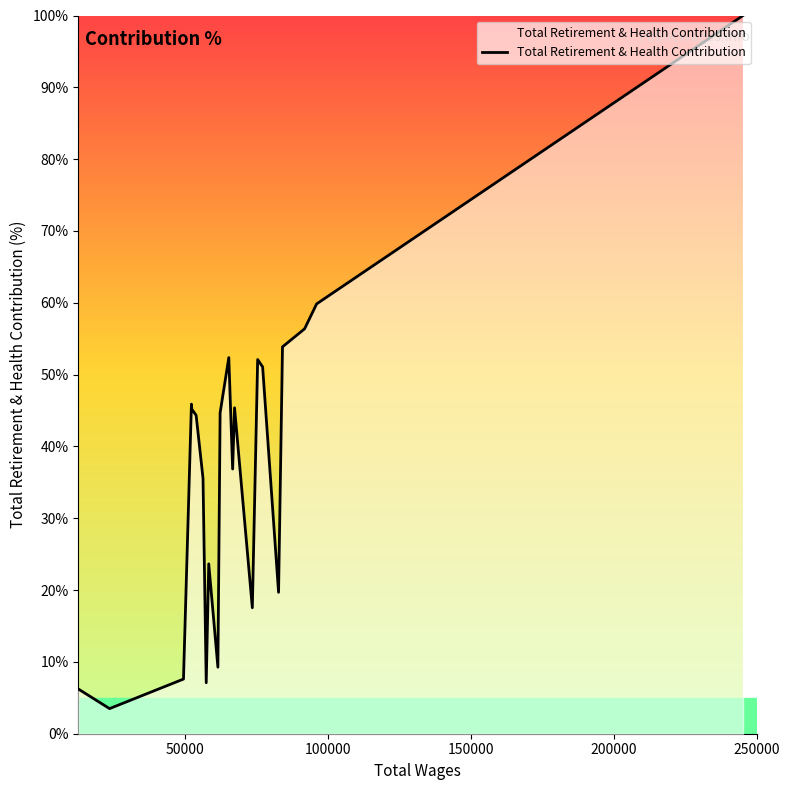

What is the smallest value displayed?

3.5